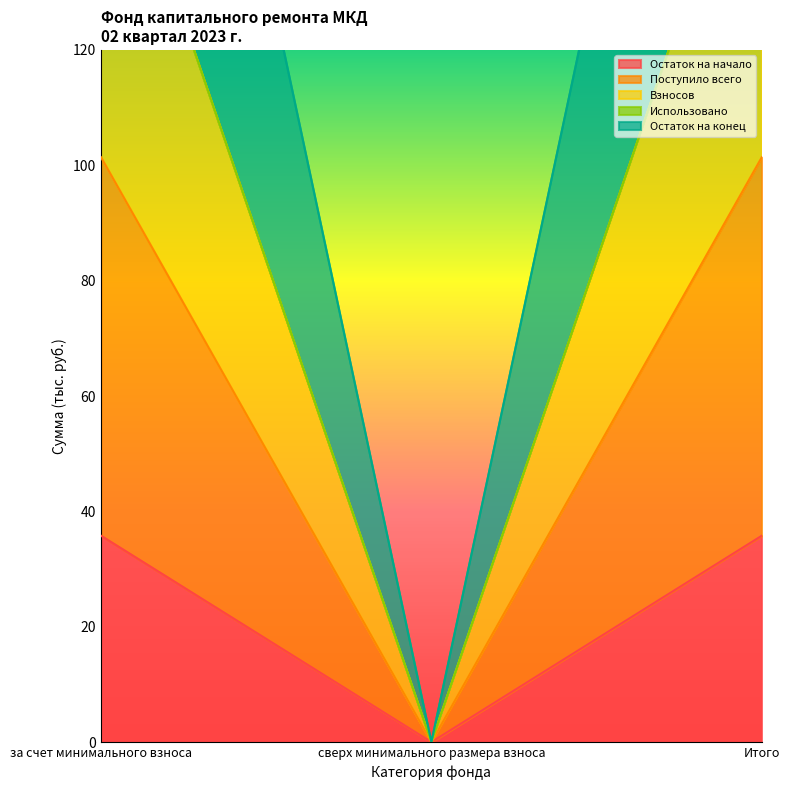

Which category has the lowest value in the Поступило всего series?

сверх минимального размера взноса